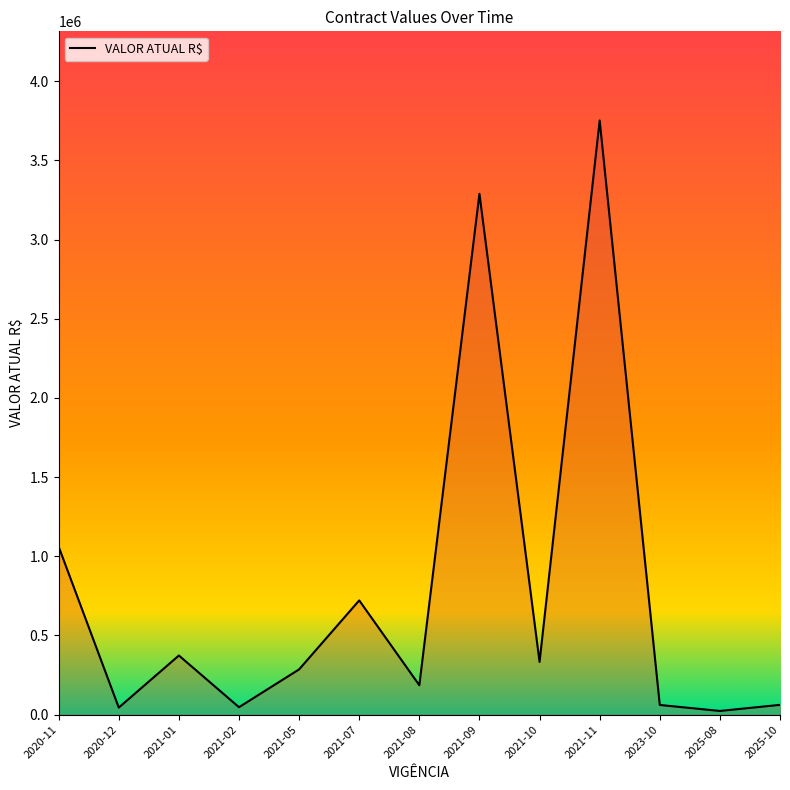

Is it true that the value at 2021-09 is 1177097.8?

False